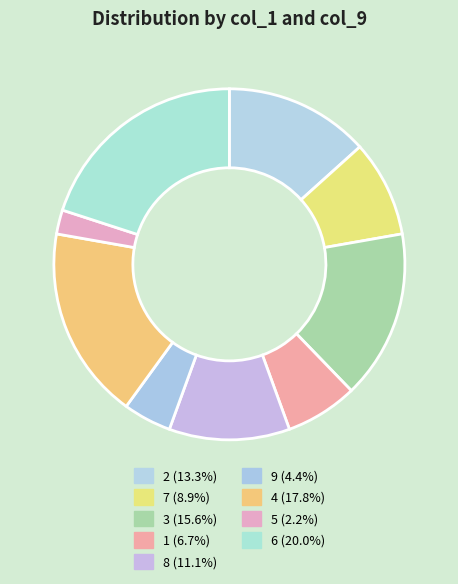

Is it true that 7 is 19% of the pie?

False